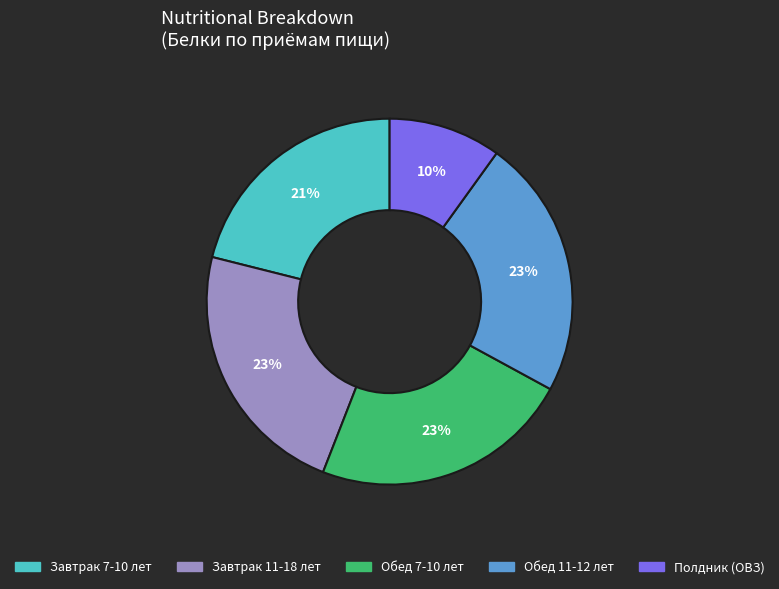

Is there any slice that represents more than half of the pie?

No